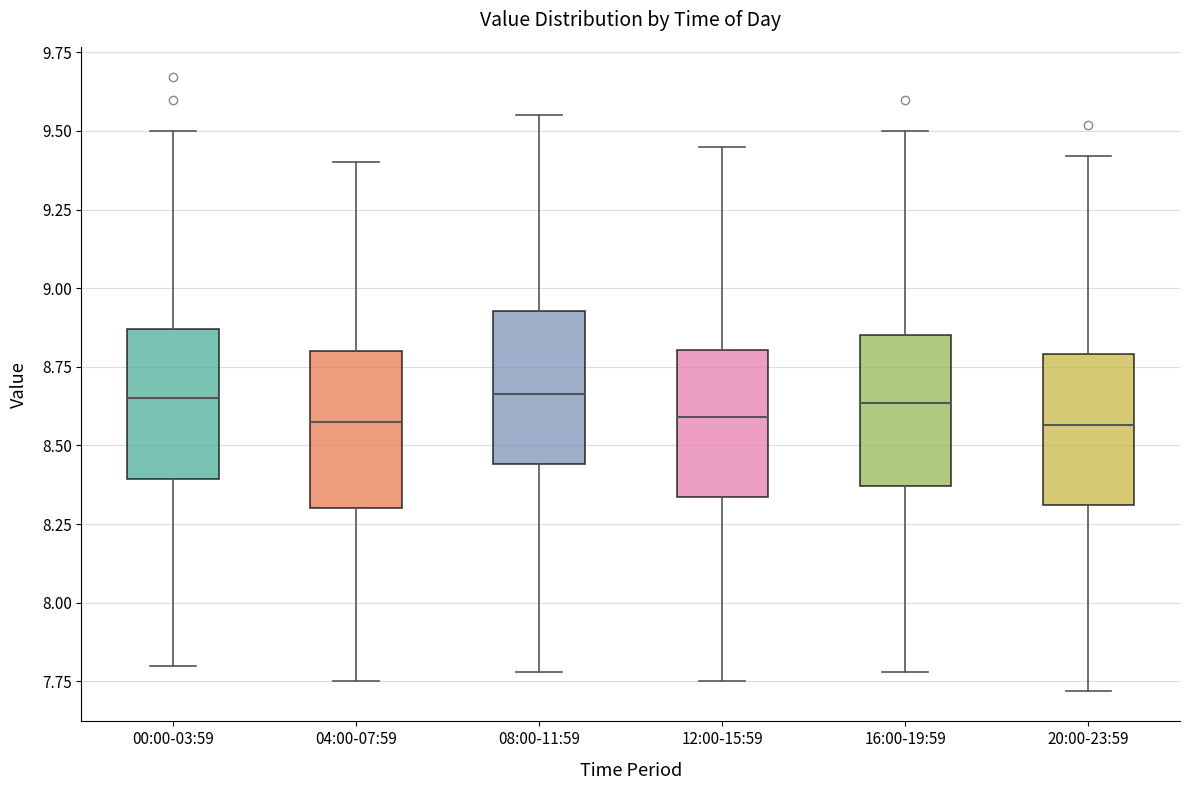

Where does the upper whisker of the box for 20:00-23:59 end on the y-axis? The values are not printed on the chart, so give them approximately, as read against the axis.

9.40